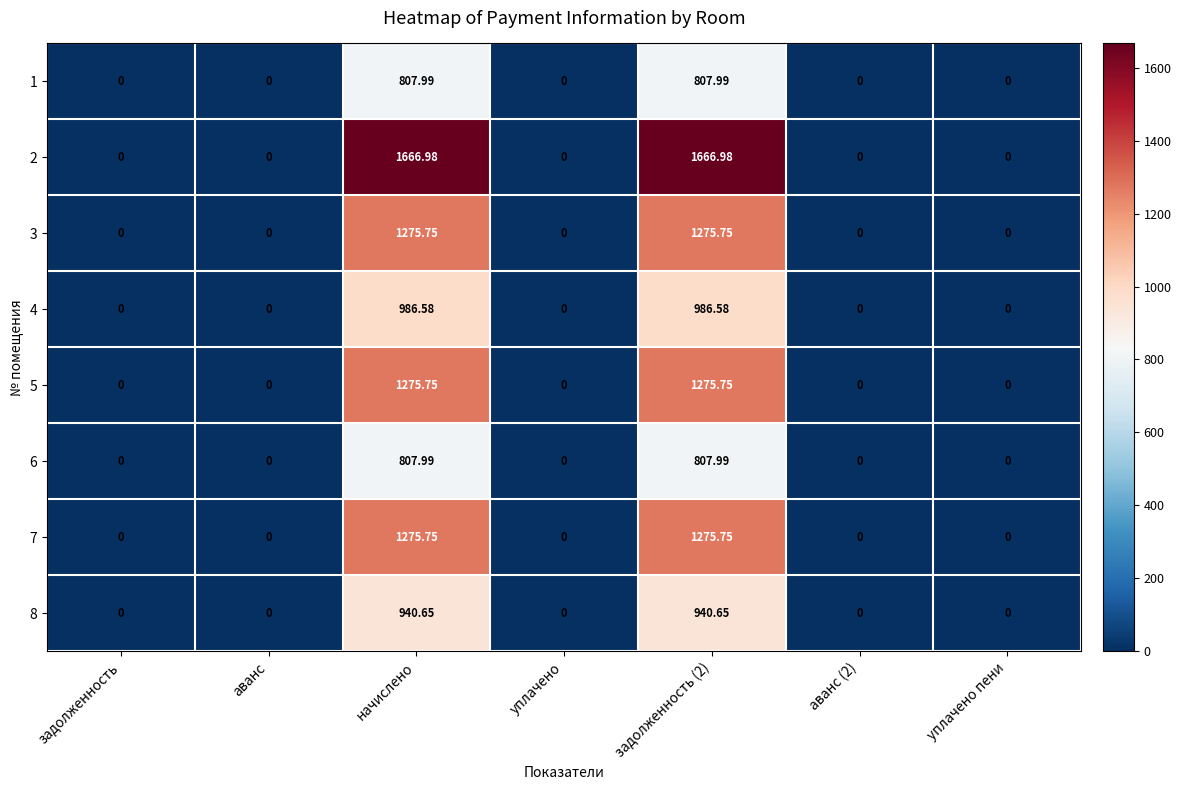

How many data points does each series have?

7